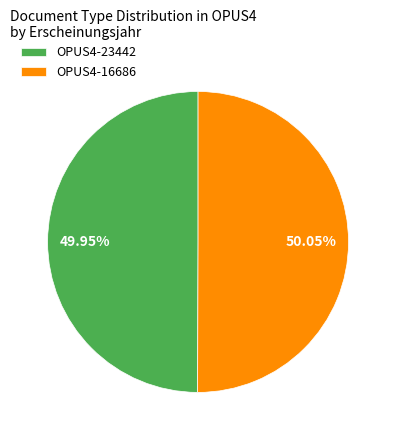

Approximately how many times larger is the value at OPUS4-23442 compared to OPUS4-16686?

1.0